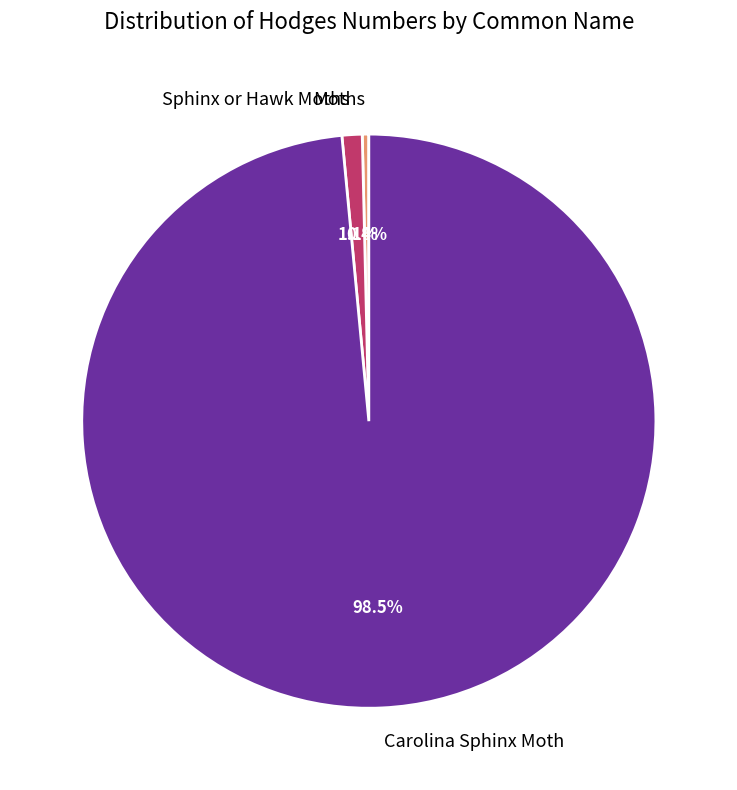

To the nearest percent, what is the combined percentage of Sphinx or Hawk Moths and Carolina Sphinx Moth?

100%